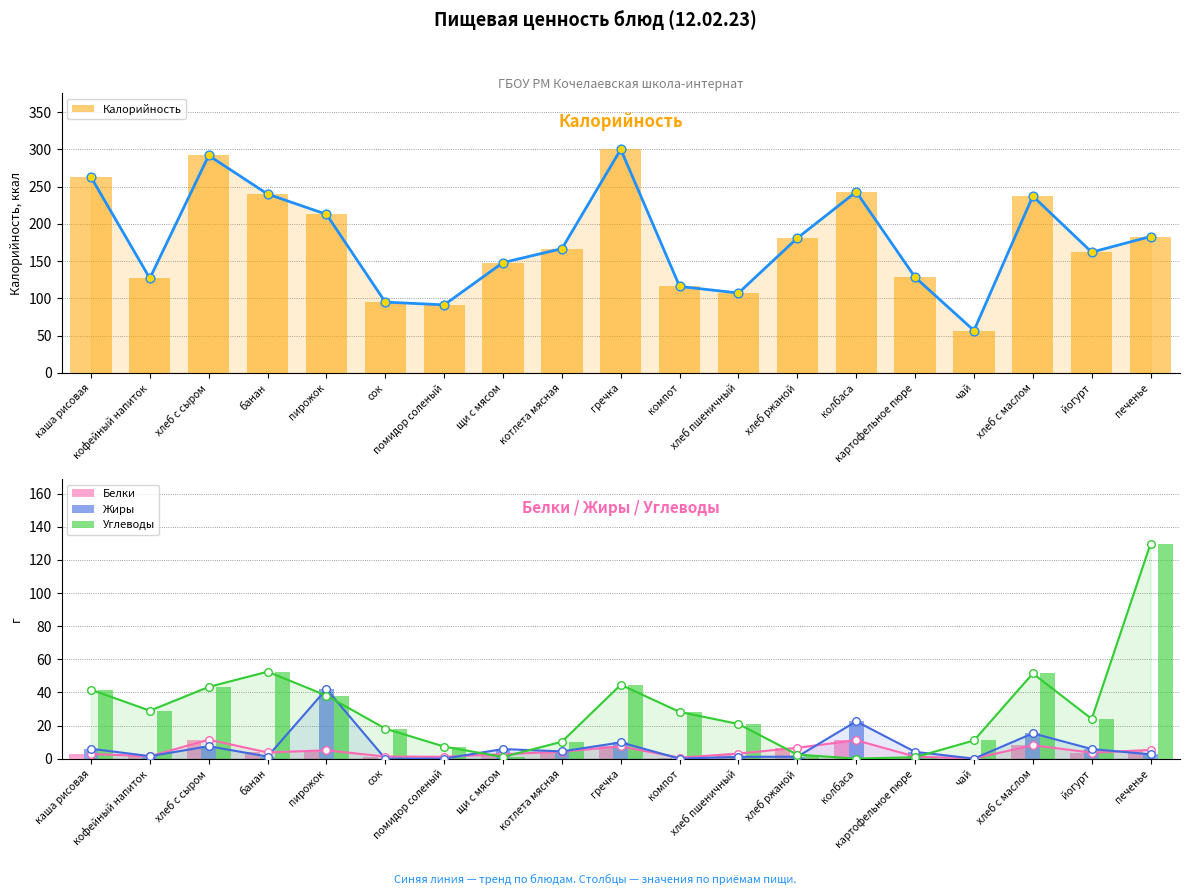

Which series contains the highest Y value?

Калорийность